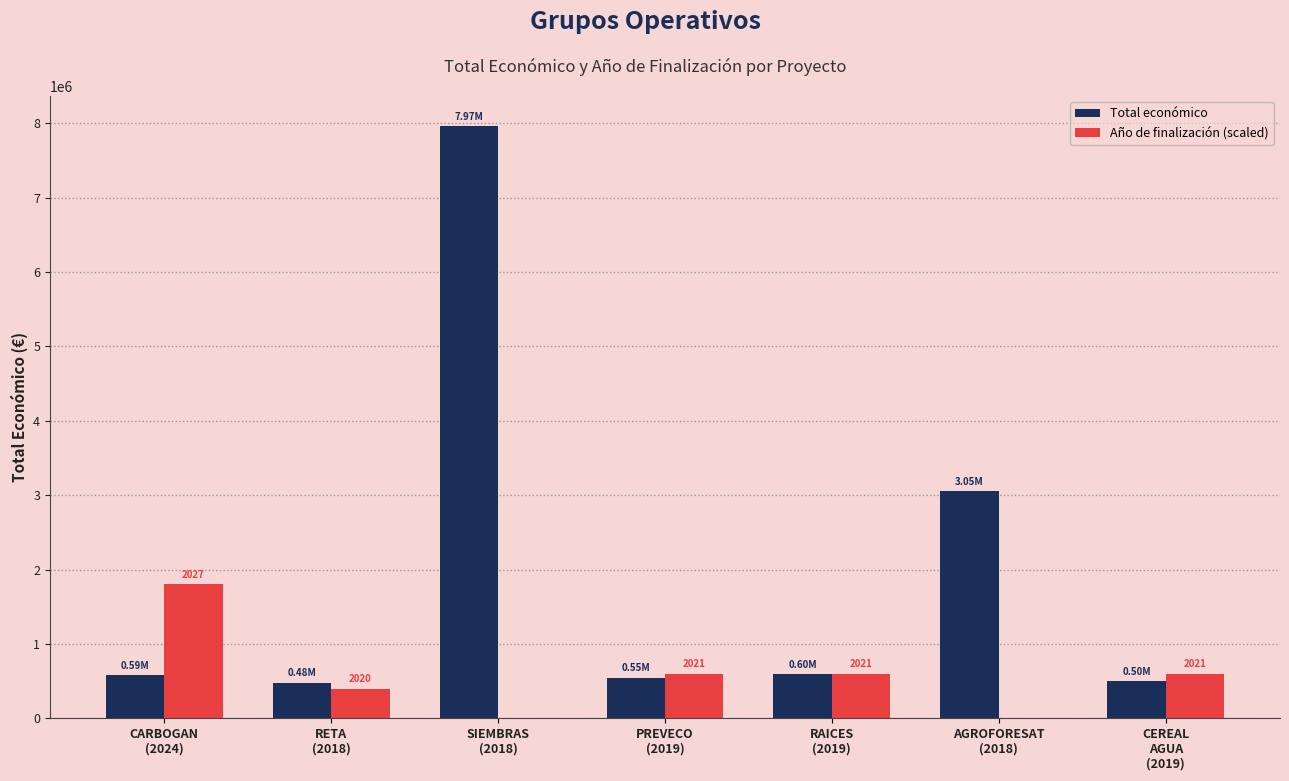

Which series has the largest total across all categories?

Total económico